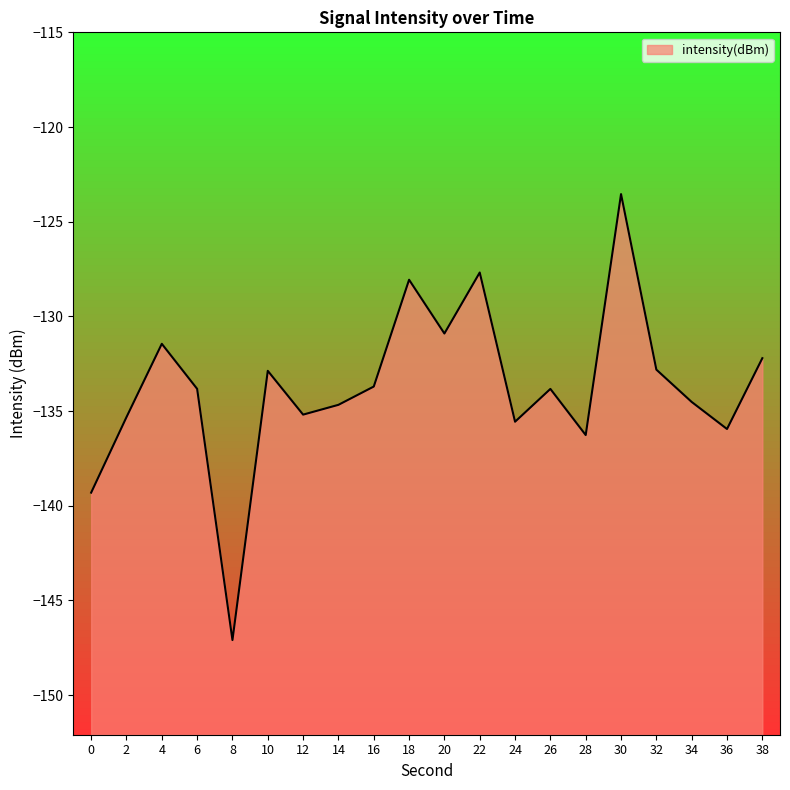

Reading left to right, transcribe all the data shown in this chart.

0=-139.3	2=-135.3	4=-131.4	6=-133.8	8=-147.1	10=-132.9	12=-135.2	14=-134.7	16=-133.7	18=-128.1	20=-130.9	22=-127.7	24=-135.6	26=-133.8	28=-136.3	30=-123.5	32=-132.8	34=-134.5	36=-135.9	38=-132.2